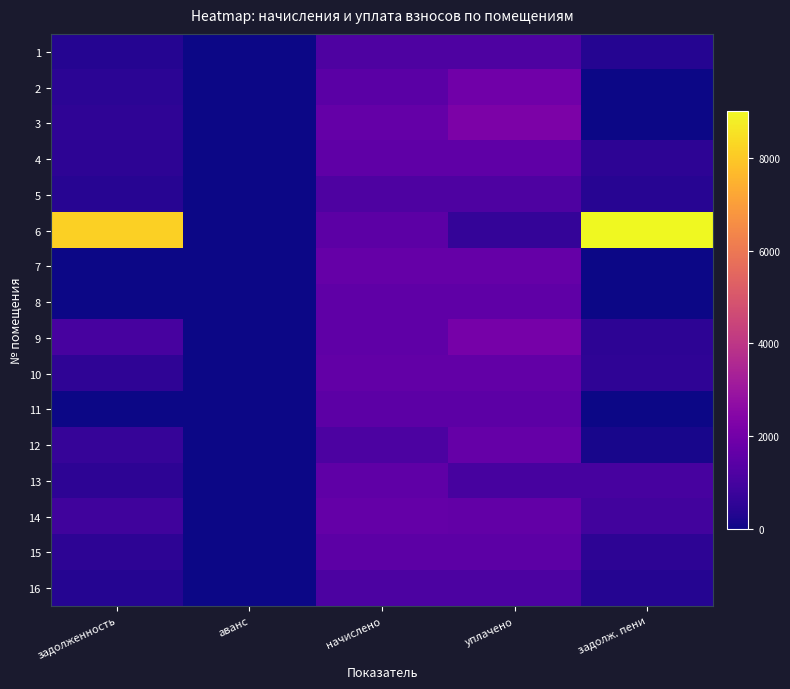

What is the greatest value displayed?

9013.9